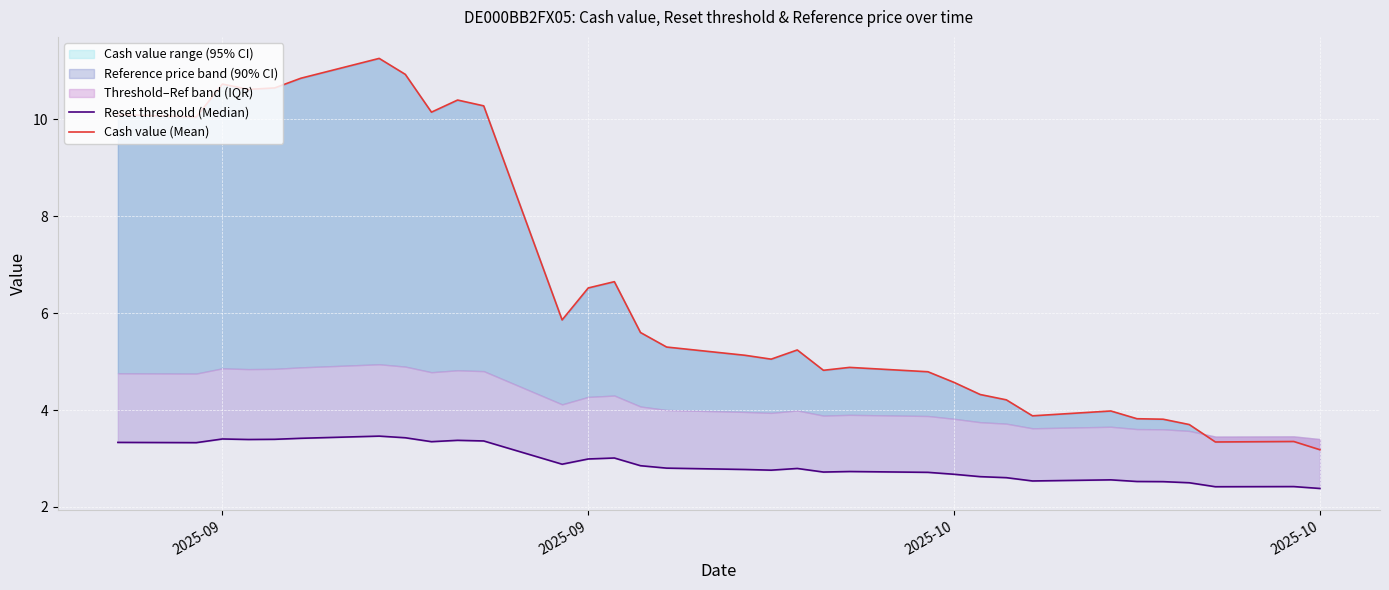

True or false: Reset threshold (Median) and Cash value (Mean) intersect in this chart.

False